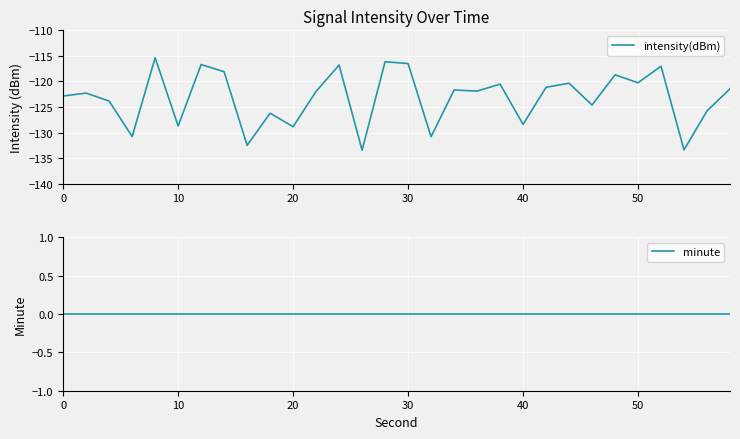

Reading right to left, what are all the values shown in this chart?

intensity(dBm): -121.4	-125.8	-133.4	-117.0	-120.3	-118.7	-124.6	-120.3	-121.1	-128.4	-120.5	-121.9	-121.7	-130.8	-116.5	-116.1	-133.4	-116.8	-121.9	-128.9	-126.2	-132.5	-118.1	-116.7	-128.7	-115.4	-130.8	-123.8	-122.3	-122.9
minute: 0.0	0.0	0.0	0.0	0.0	0.0	0.0	0.0	0.0	0.0	0.0	0.0	0.0	0.0	0.0	0.0	0.0	0.0	0.0	0.0	0.0	0.0	0.0	0.0	0.0	0.0	0.0	0.0	0.0	0.0